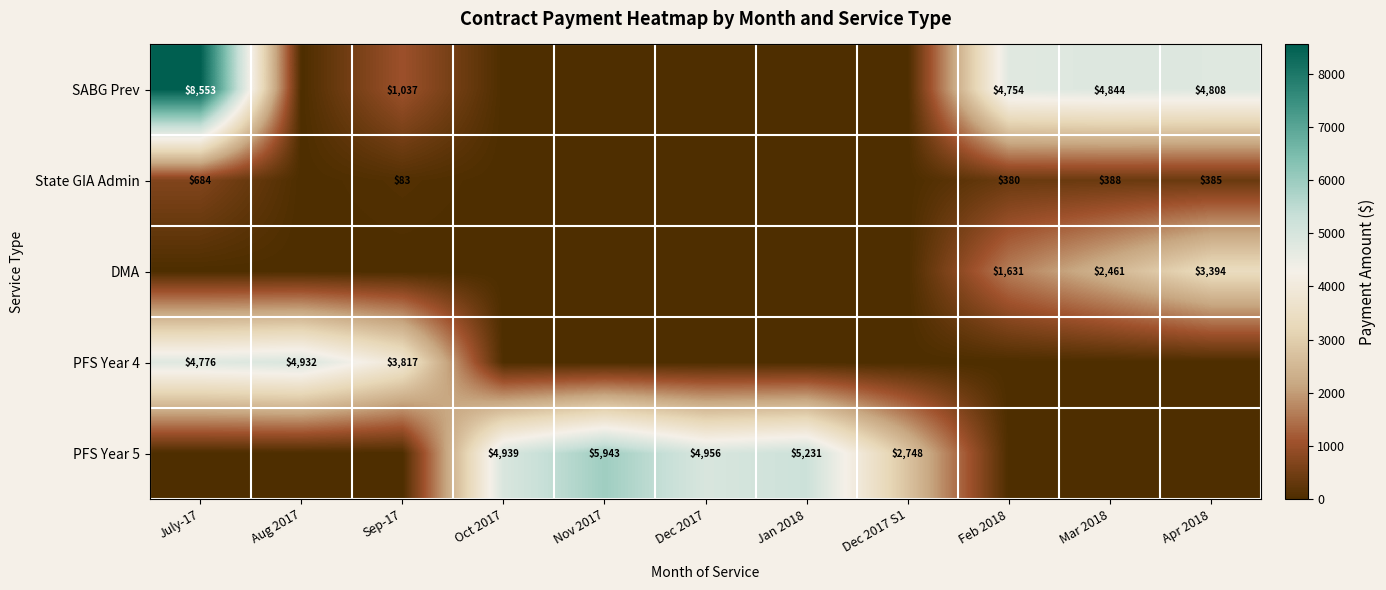

Is it true that SABG Prev equals 8553 at July-17?

True